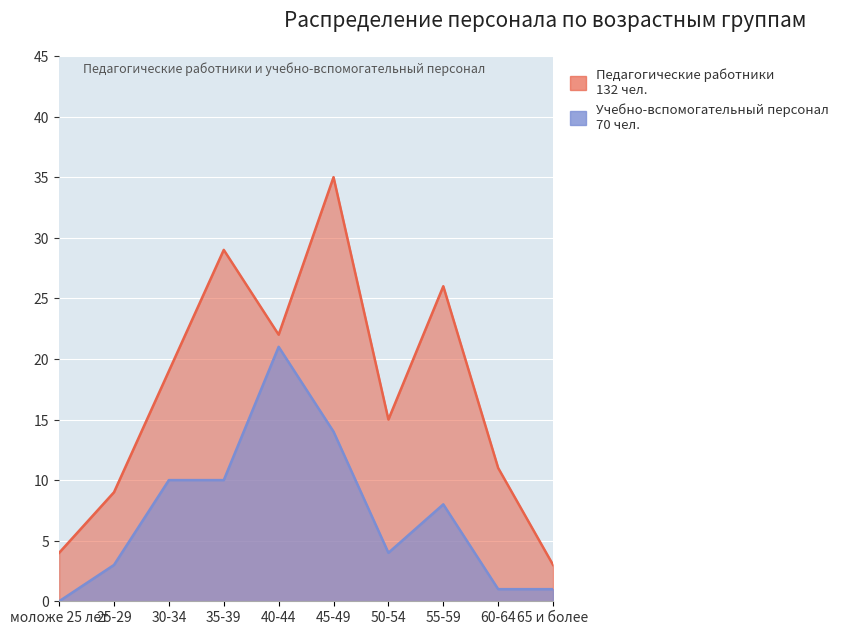

Reading left to right, what are all the values shown in this chart?

Педагогические работники: 4	9	19	29	22	35	15	26	11	3
Учебно-вспомогательный персонал: 0	3	10	10	21	14	4	8	1	1